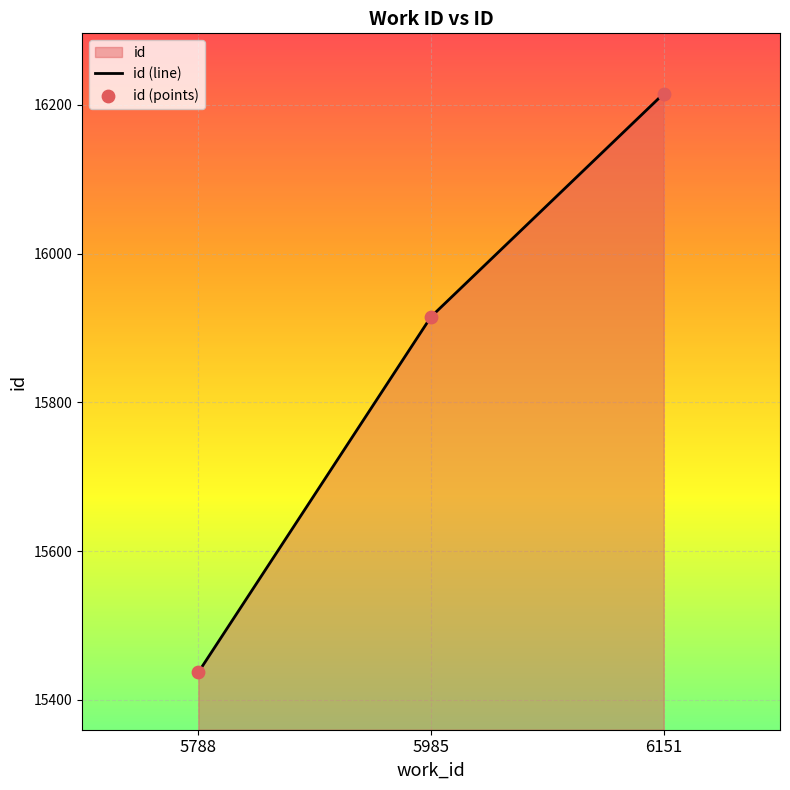

At how many categories does at least one series exceed 15711?

2